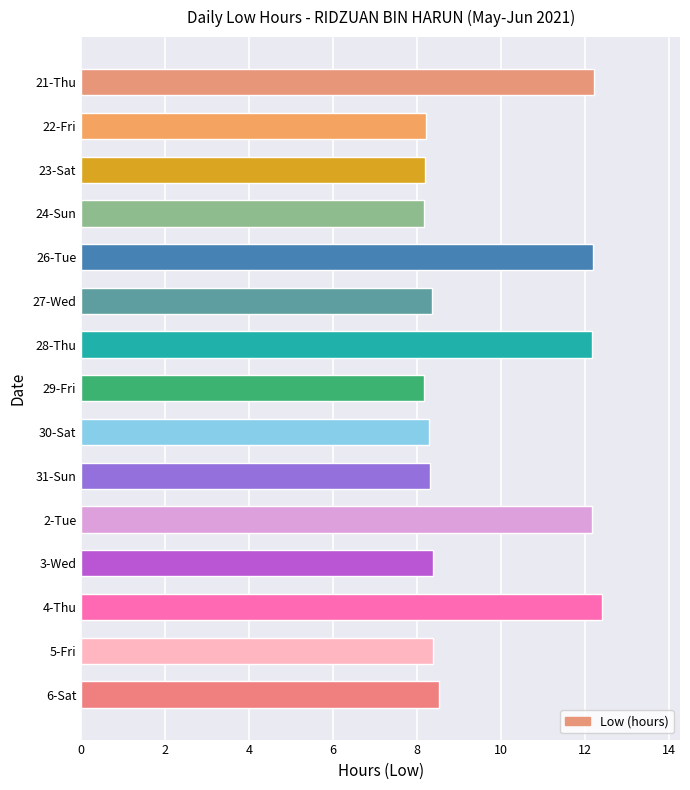

What is the change in value from 2-Tue to 3-Wed?

-3.8